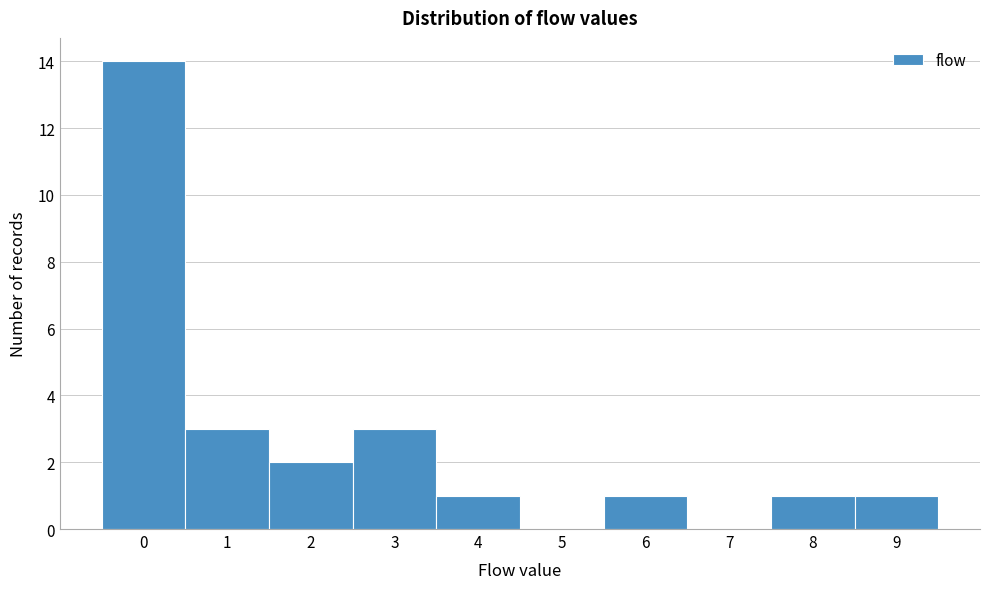

How tall is the bar that spans 5.5 to 6.5 on the x-axis? The values are not printed on the chart, so give them approximately, as read against the axis.

1